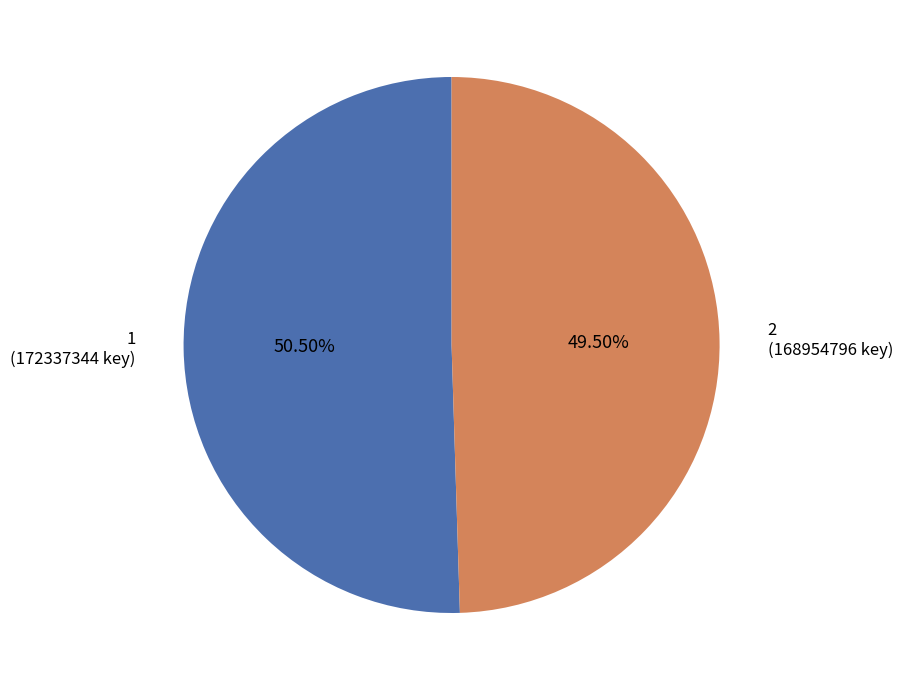

True or false: 1 accounts for 65% of the total.

False